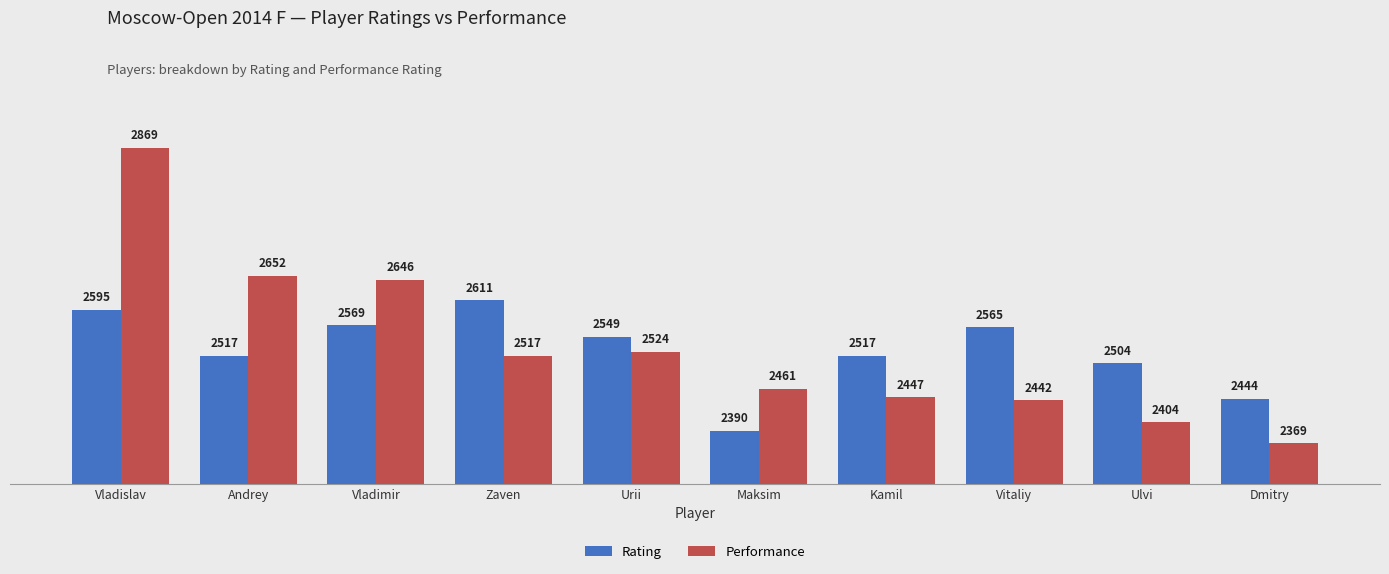

At how many categories does at least one series exceed 2614?

3